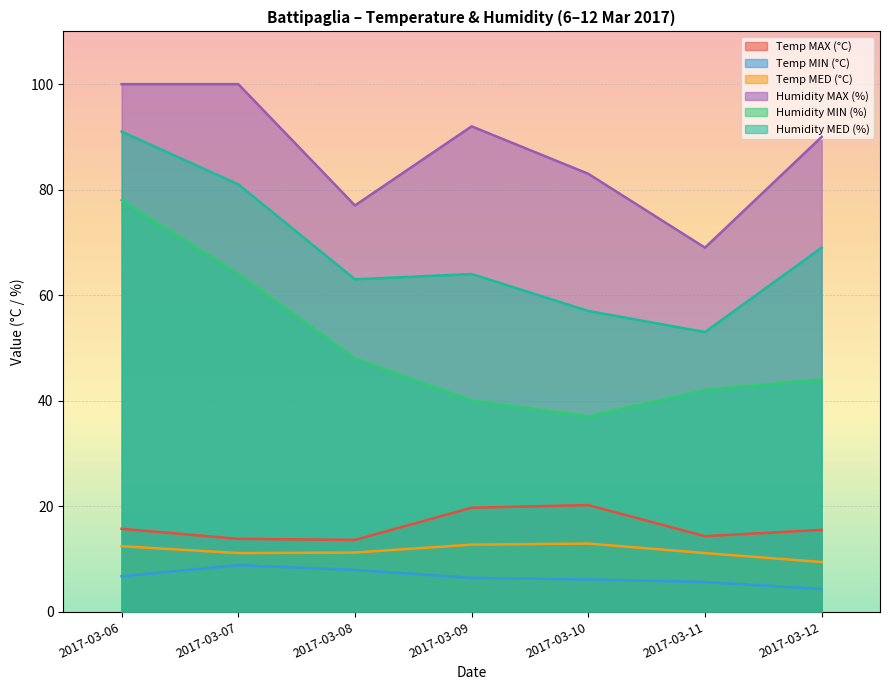

Read the Temp MED (°C) value at 2017-03-07.

11.1